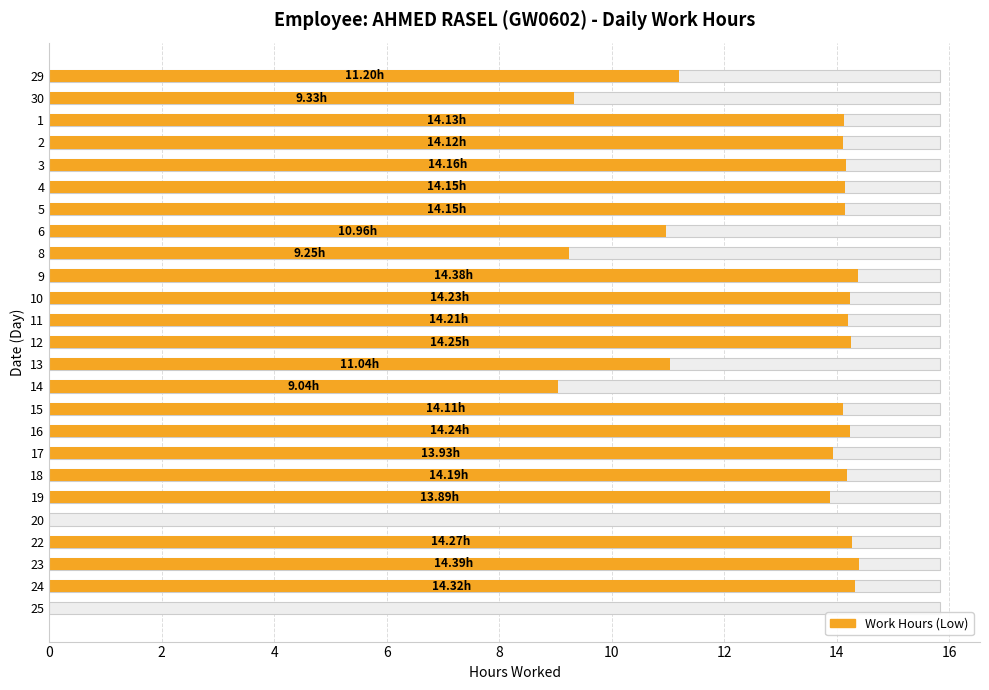

Are the bars grouped side by side (vs. stacked)?

No